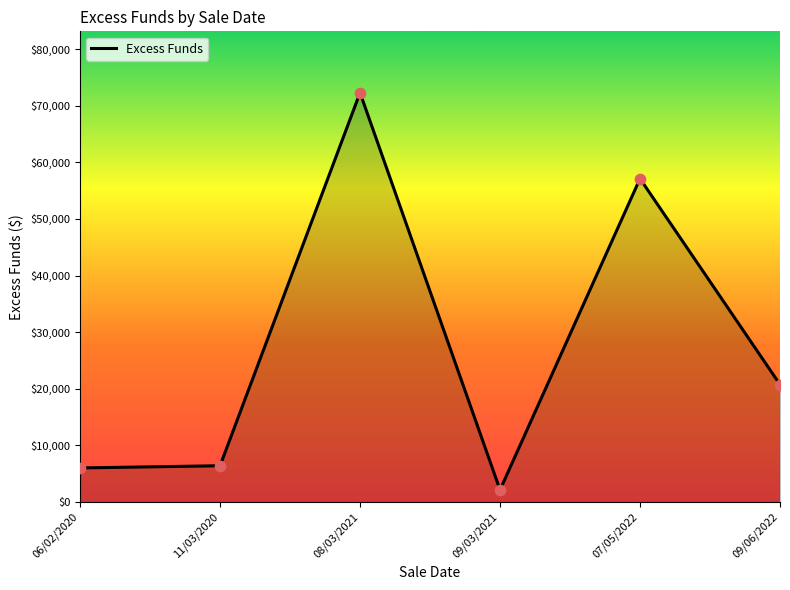

Which has a higher value, 09/06/2022 or 09/03/2021?

09/06/2022